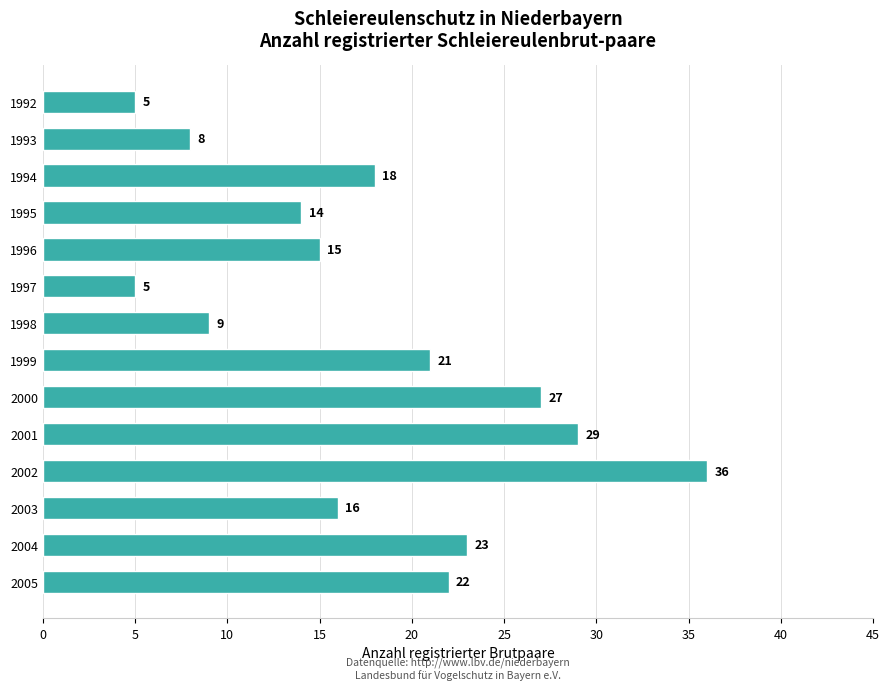

Does the chart contain any negative values?

No